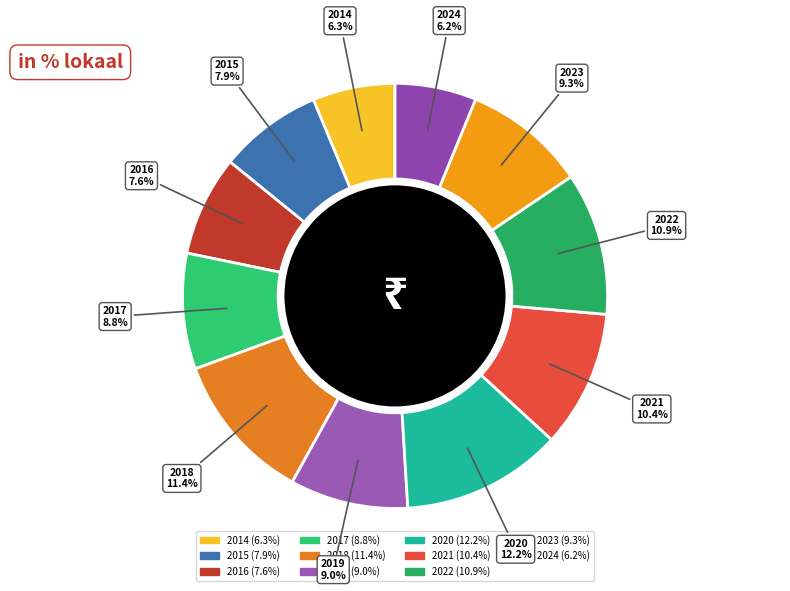

Is 2022 the majority of the pie?

No